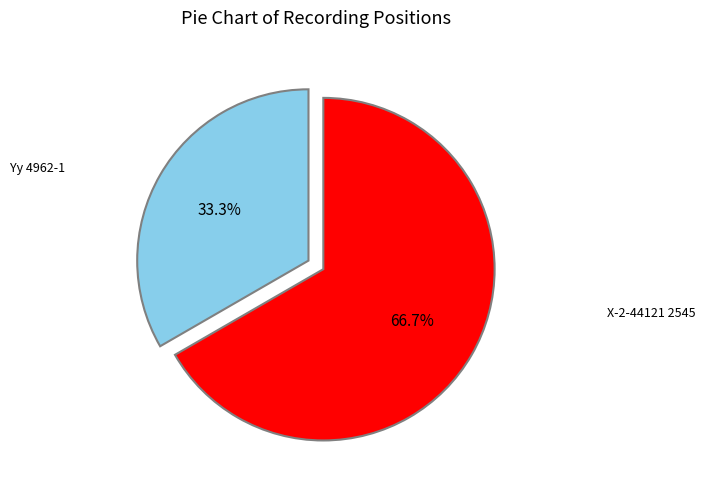

Does any single category account for the majority?

Yes